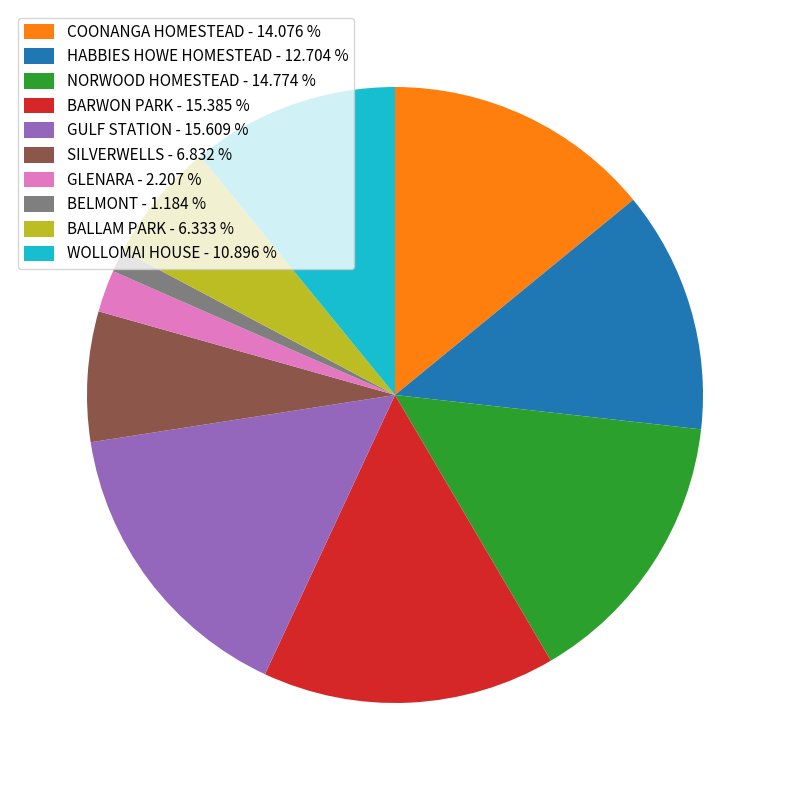

Is it true that NORWOOD HOMESTEAD is 2% of the pie?

False